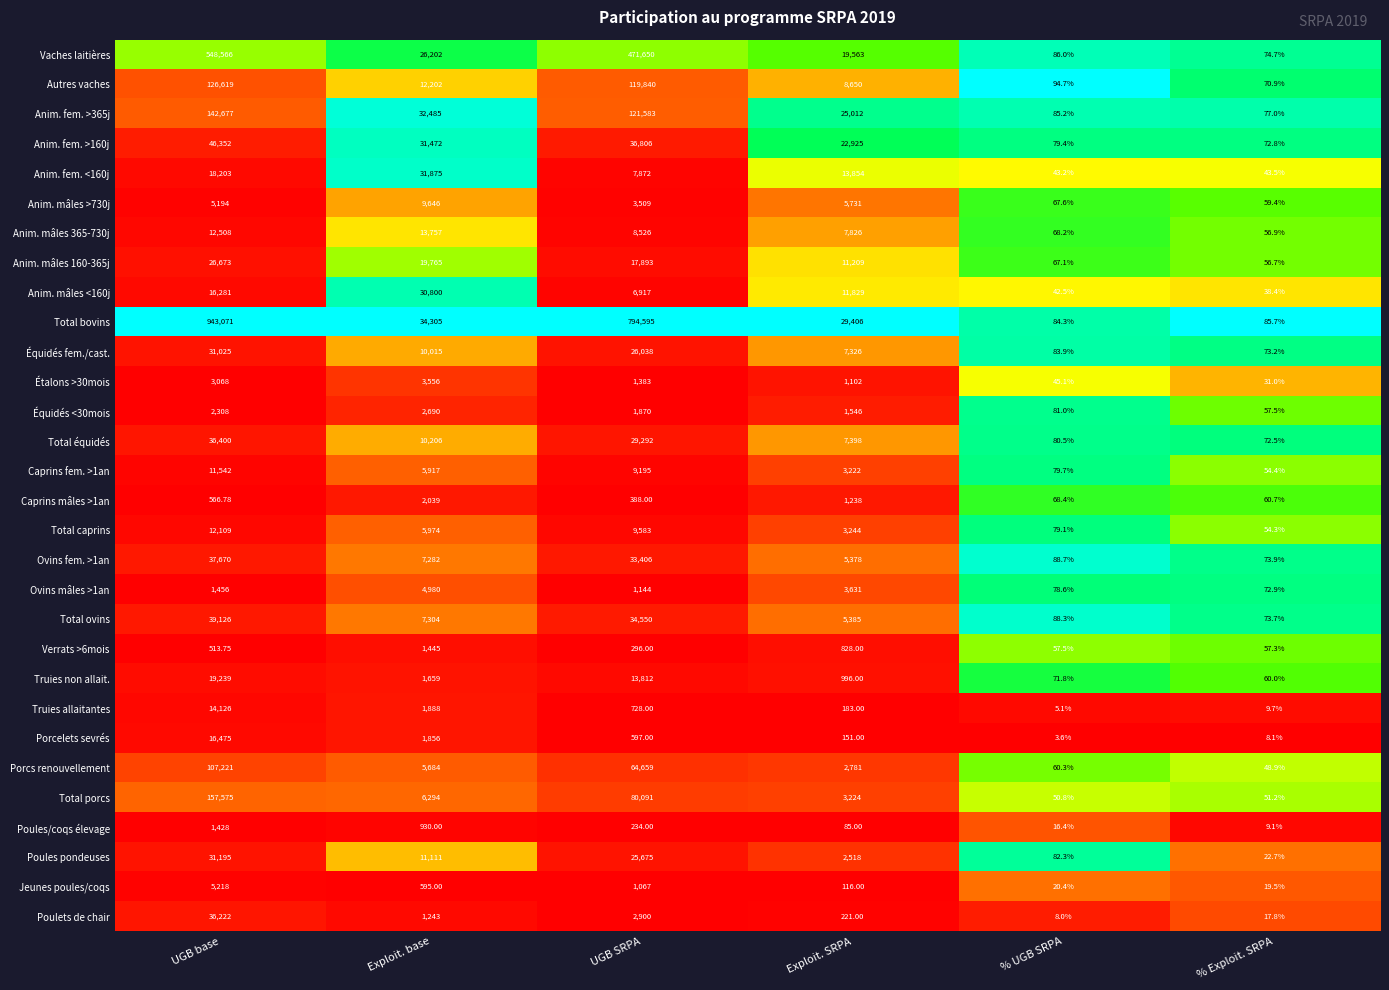

List the labels in order of Anim. mâles <160j value, smallest first.

% Exploit. SRPA, % UGB SRPA, UGB SRPA, Exploit. SRPA, UGB base, Exploit. base